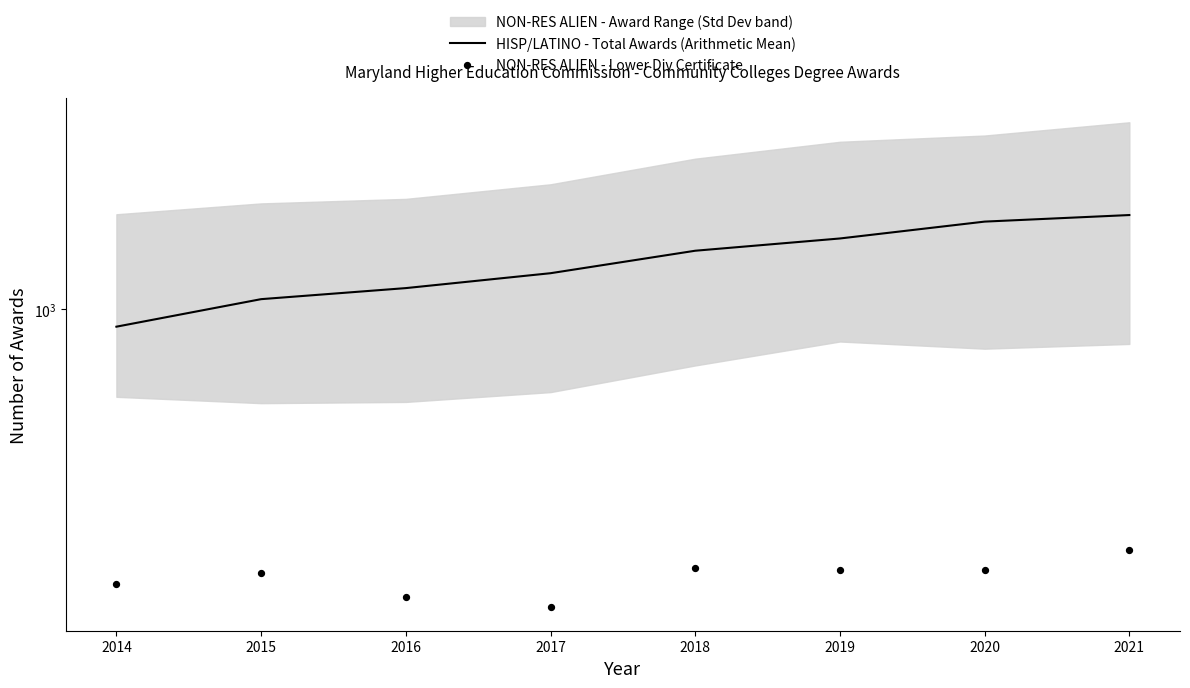

Is the value of HISP/LATINO - Total Awards (Arithmetic Mean) at 2014 greater than the value of NON-RES ALIEN - Lower Div Certificate at 2019?

Yes